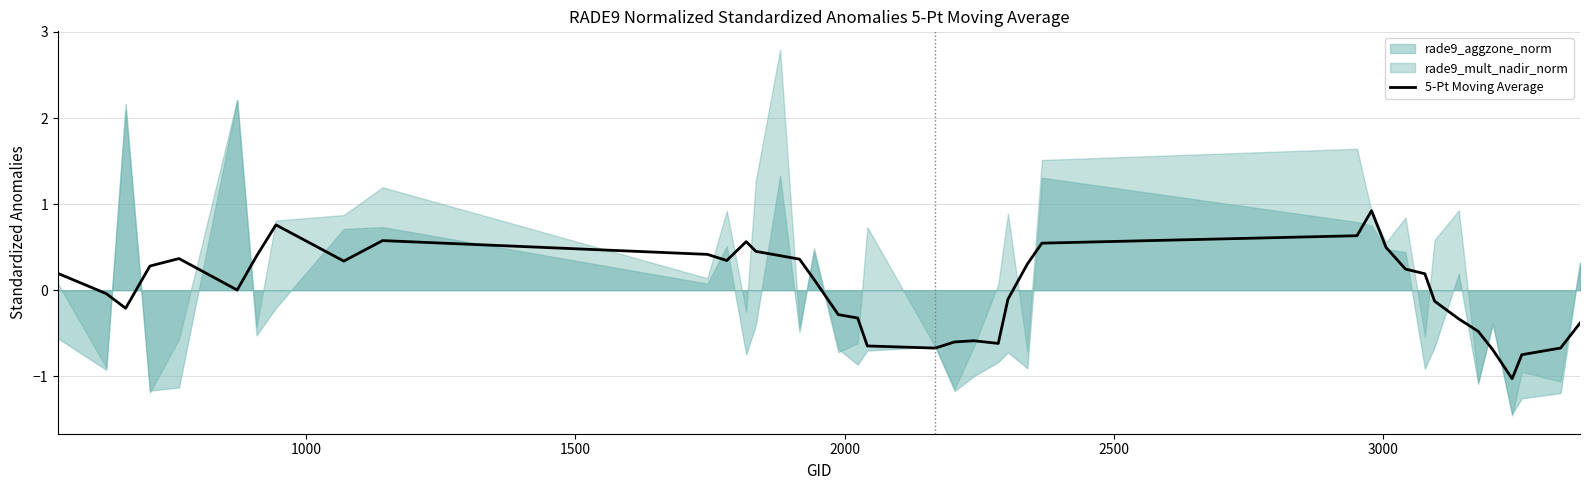

What is the highest value of the 5-Pt Moving Average series?

0.9